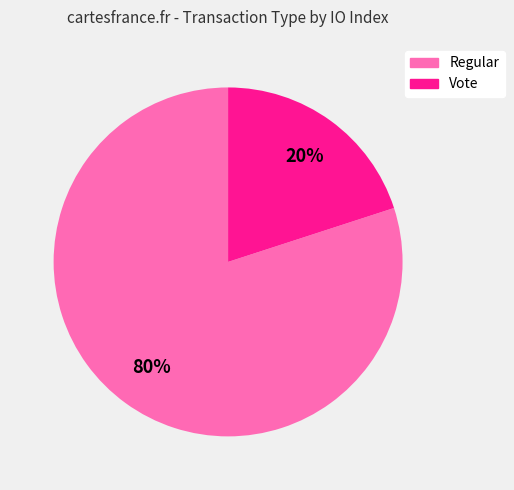

To the nearest percent, what percentage of the pie is Vote?

20%